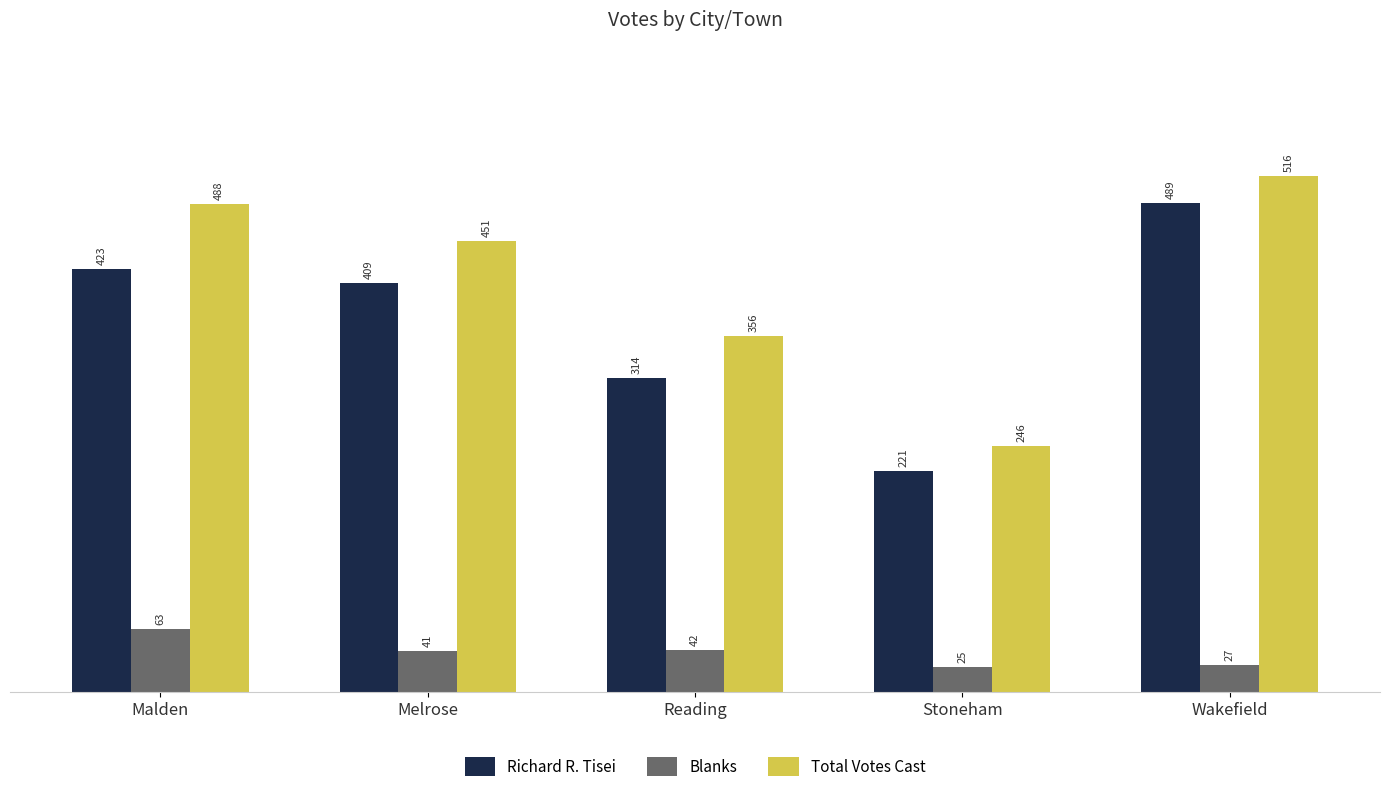

What is the label of the 4th bar from the left?

Stoneham